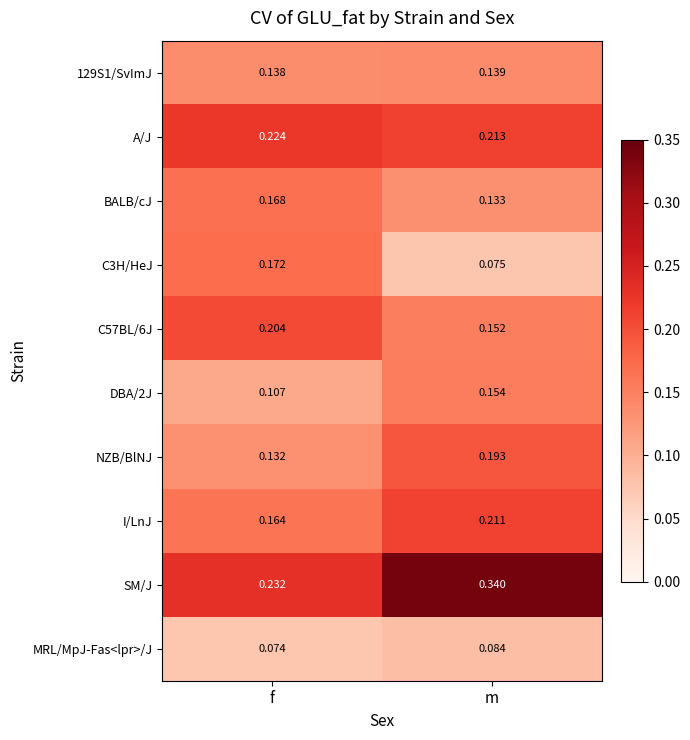

At which category is the sum across all series the highest?

m